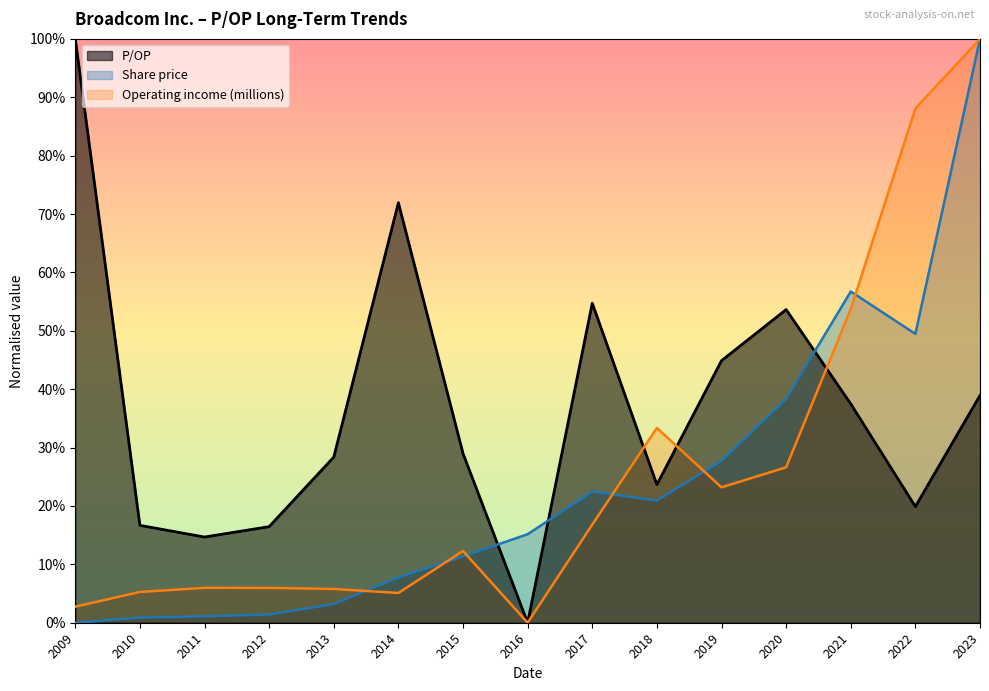

Where is Share price nearest to the value 0?

2009